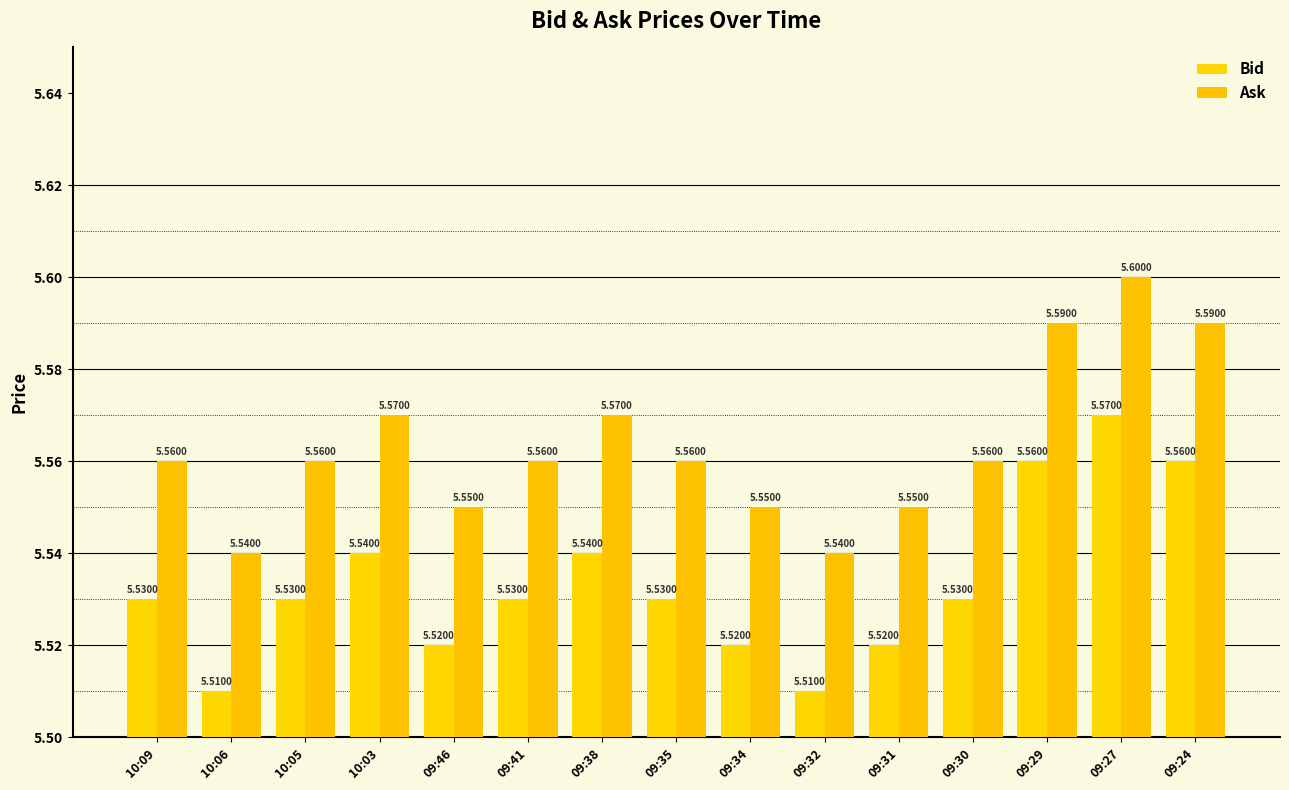

Rank the series by their maximum value, from highest to lowest.

Ask, Bid